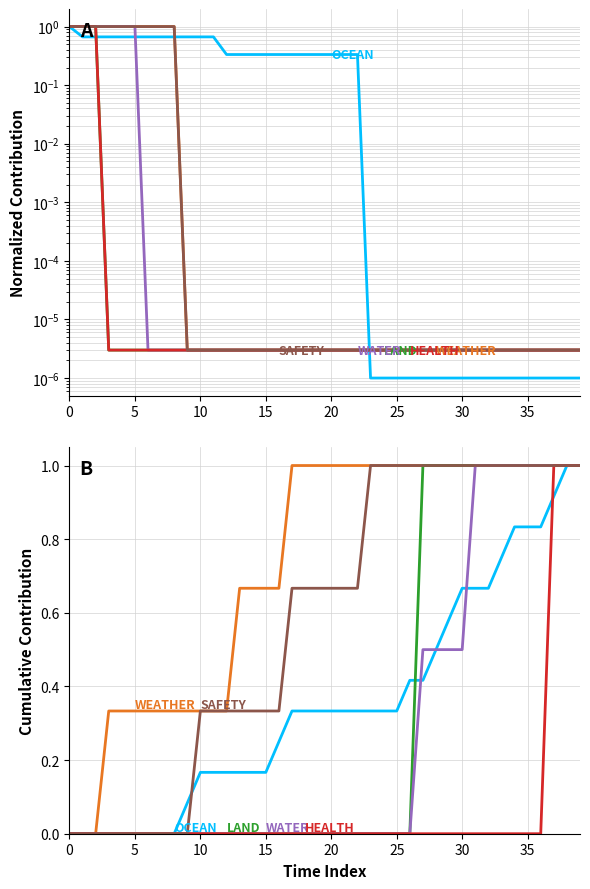

What is the sum of all WATER values?

11.0